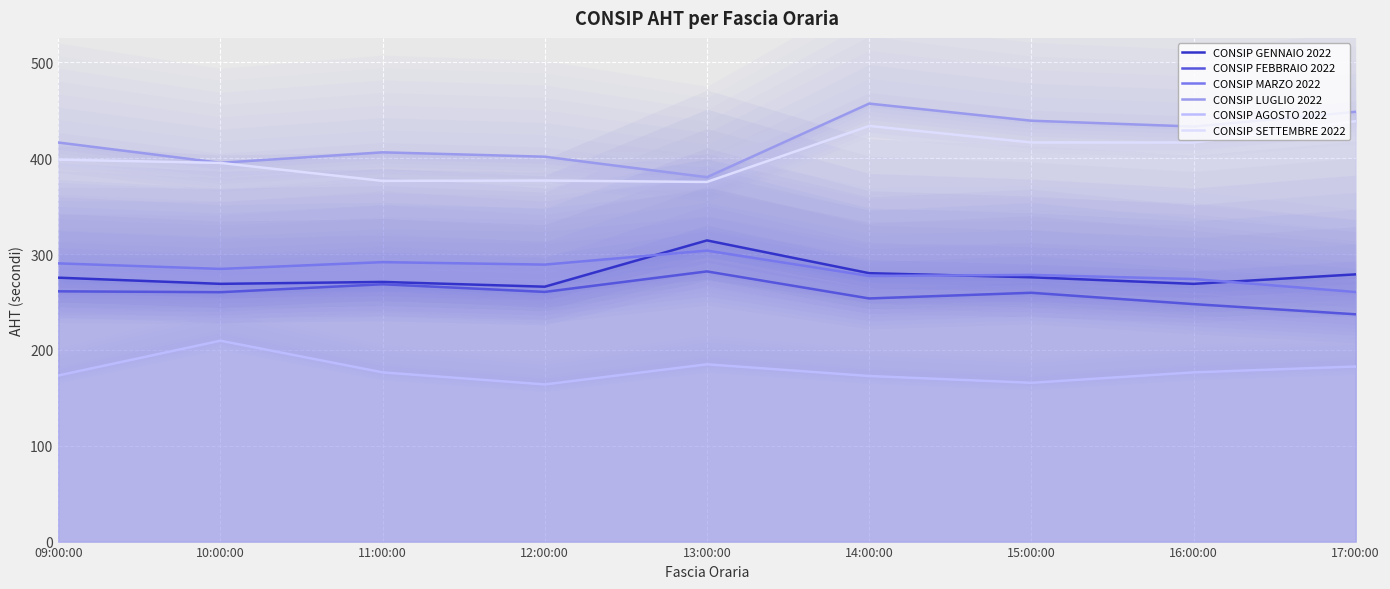

Reading left to right, what are all the values shown in this chart?

CONSIP GENNAIO 2022: 275.4	268.9	270.9	266.0	314.2	280.1	275.8	268.9	278.8
CONSIP FEBBRAIO 2022: 261.1	260.2	268.5	260.5	281.9	253.7	259.6	247.8	237.2
CONSIP MARZO 2022: 290.3	284.5	291.6	289.0	303.6	277.2	278.2	273.9	260.4
CONSIP LUGLIO 2022: 416.4	395.2	406.1	401.6	380.2	457.0	439.1	433.1	448.5
CONSIP AGOSTO 2022: 173.3	209.6	176.6	164.0	185.0	172.8	165.7	176.6	182.7
CONSIP SETTEMBRE 2022: 398.5	395.1	376.3	376.7	375.2	433.7	416.4	416.4	438.6